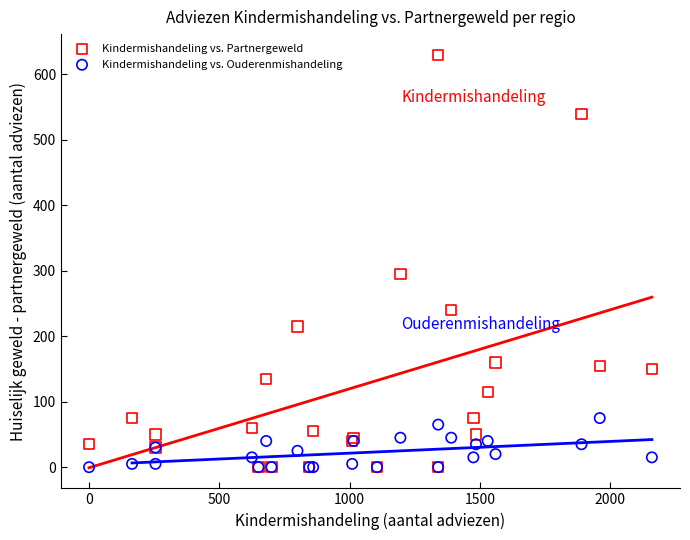

What are all the series names shown in the legend?

Kindermishandeling vs. Partnergeweld, Kindermishandeling vs. Ouderenmishandeling